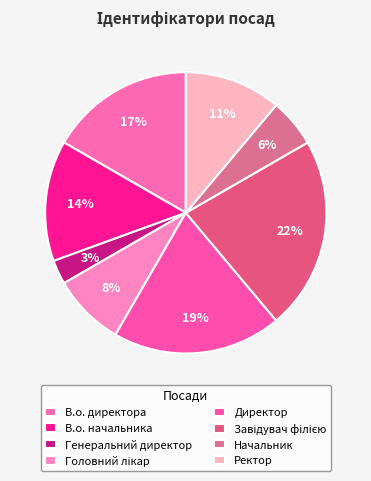

Is it true that Директор is 7% of the pie?

False